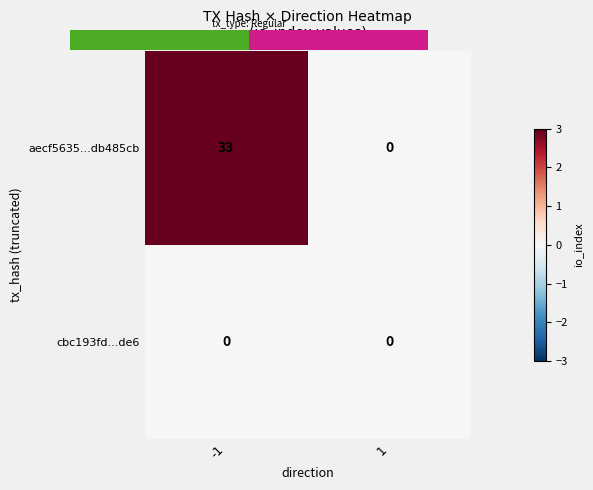

Reading left to right, extract all data points from this chart.

aecf5635...db485cb: -1=33	1=0
cbc193fd...de6: -1=0	1=0